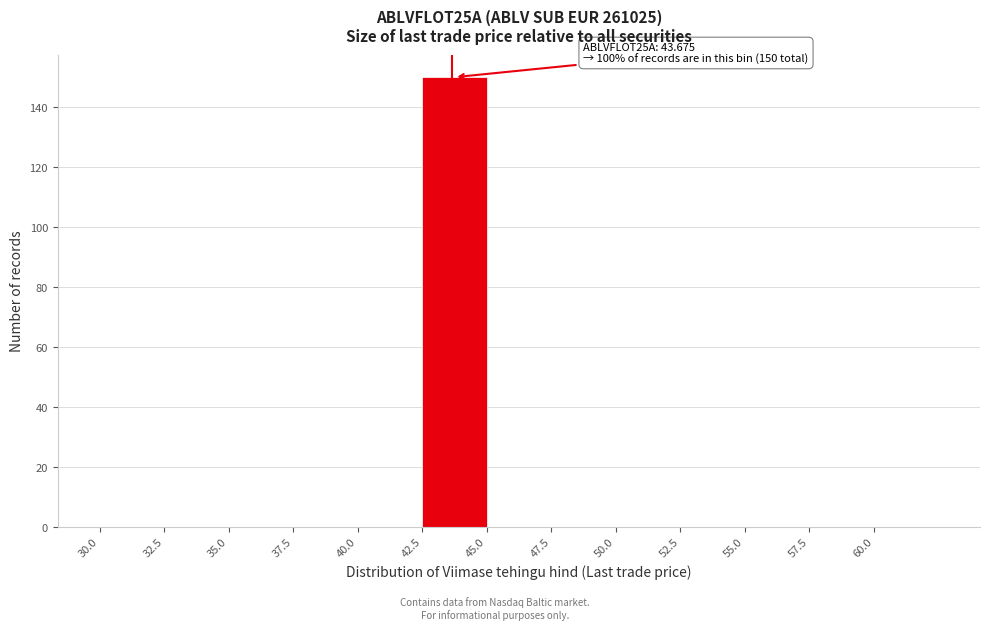

Over which range of the x-axis is the bar tallest?

42.5 to 45.0